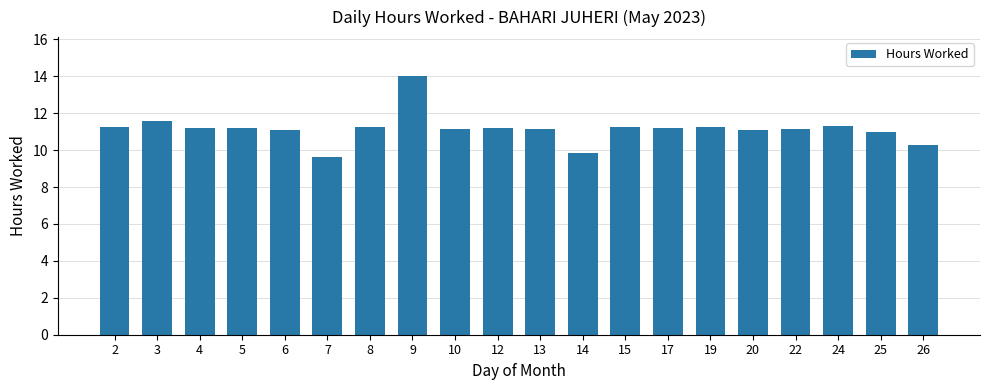

Count the number of data series in this chart.

1